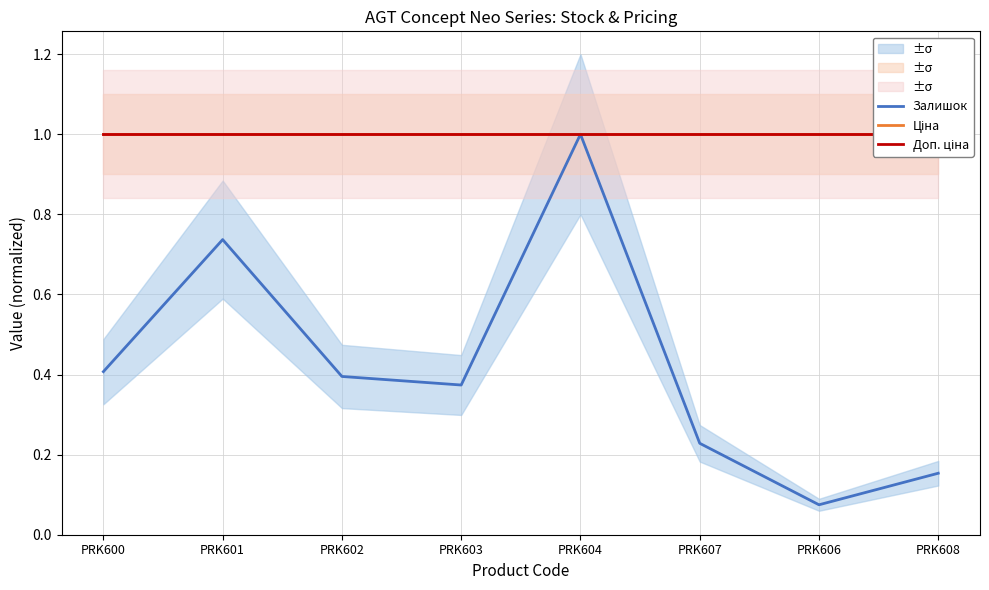

The Ціна series shows 1.4 at PRK606. True or false?

False